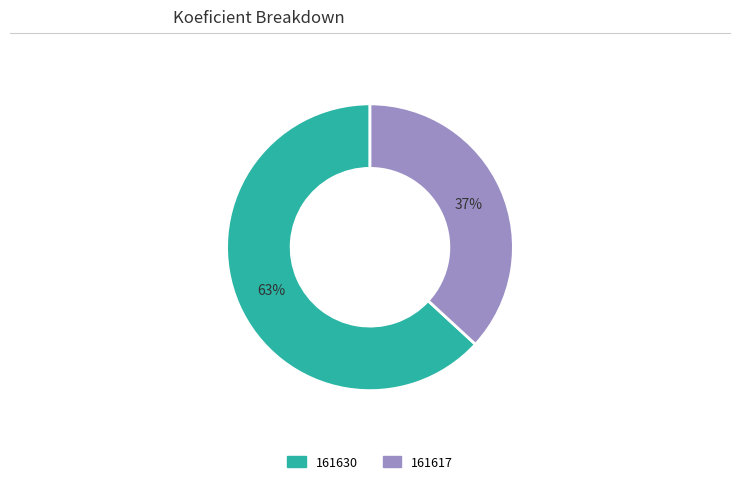

Which category has the smallest portion of the pie?

161617